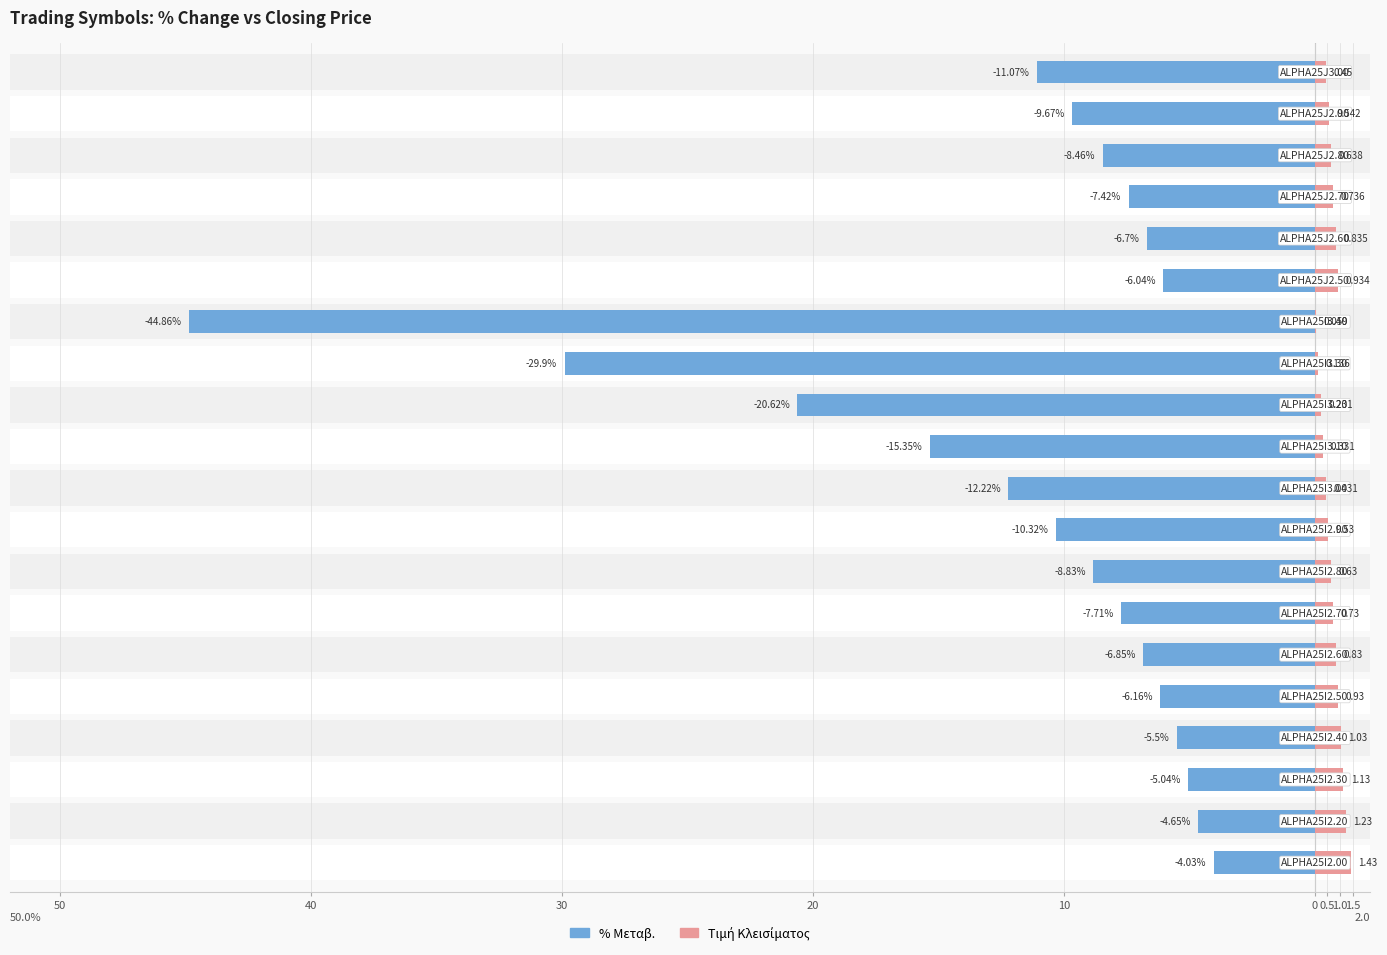

Which series has the largest range (max minus min)?

% Μεταβ.